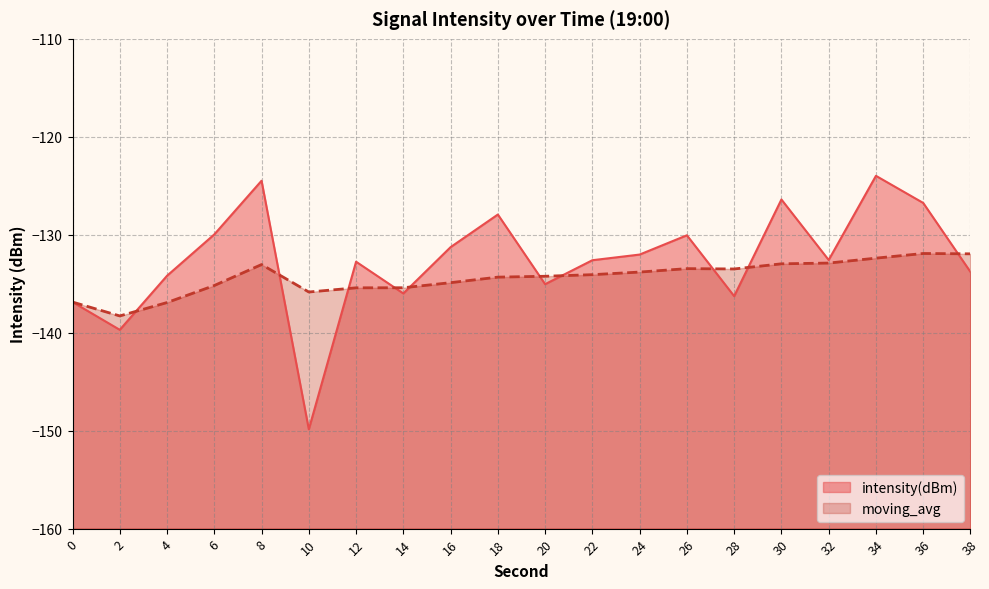

Where is the first local maximum for intensity(dBm)?

8